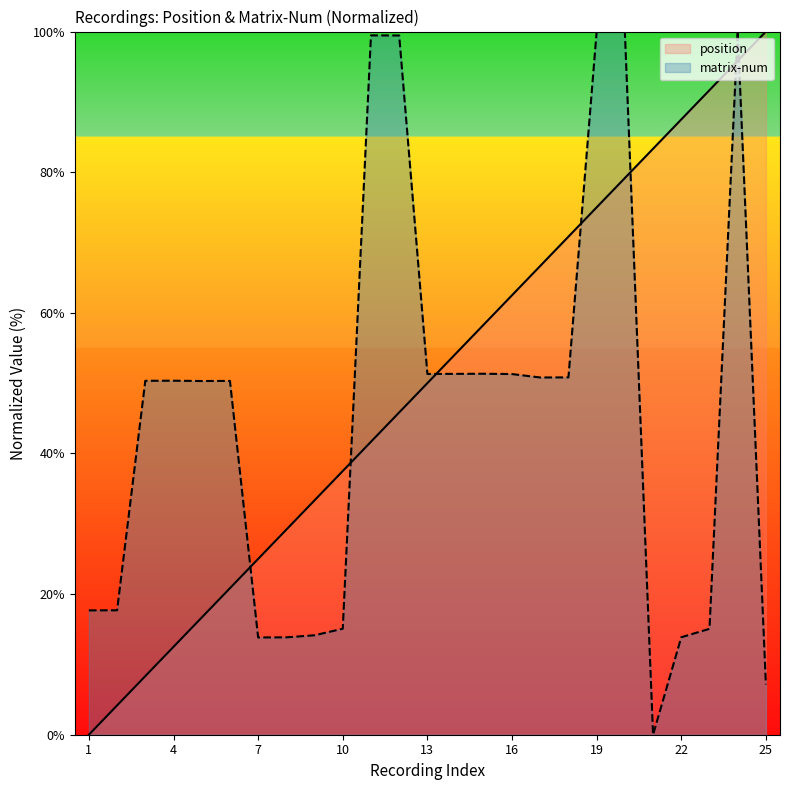

Rank the series at 10 from lowest to highest value.

matrix-num, position